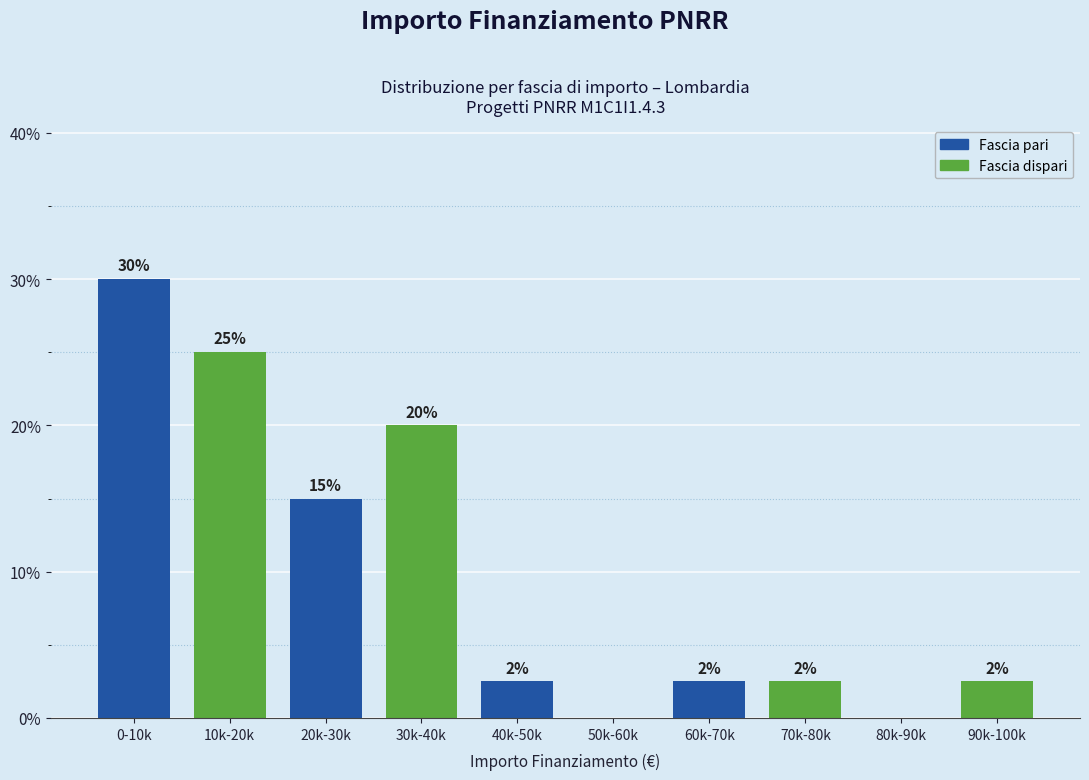

What is the change in value from 0-10k to 50k-60k?

-30.0